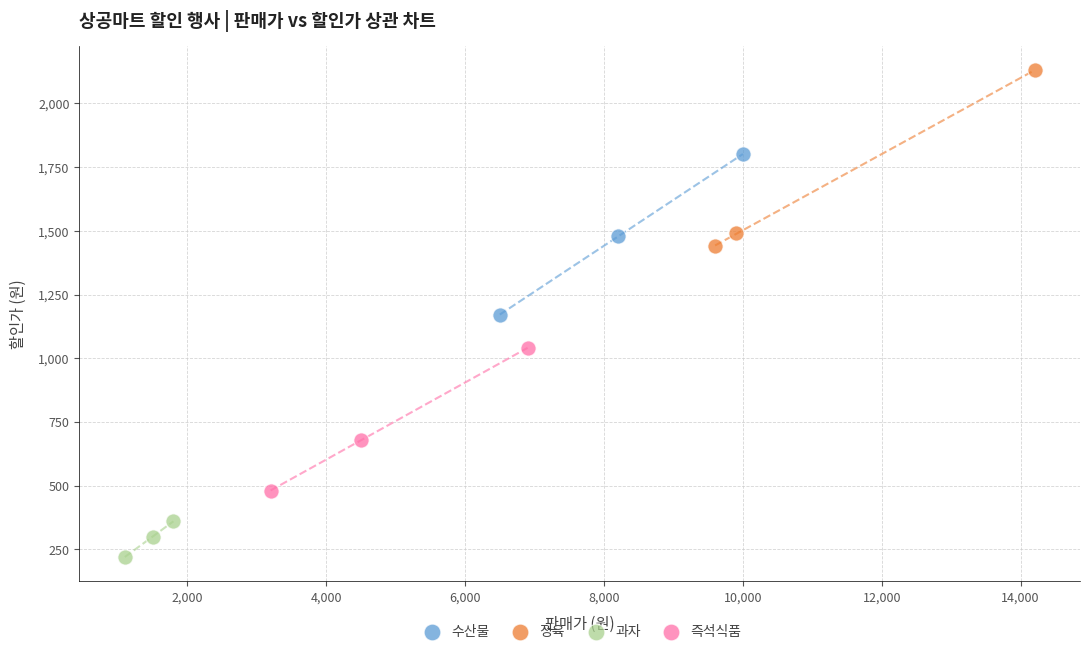

Which series contains the lowest Y value?

과자